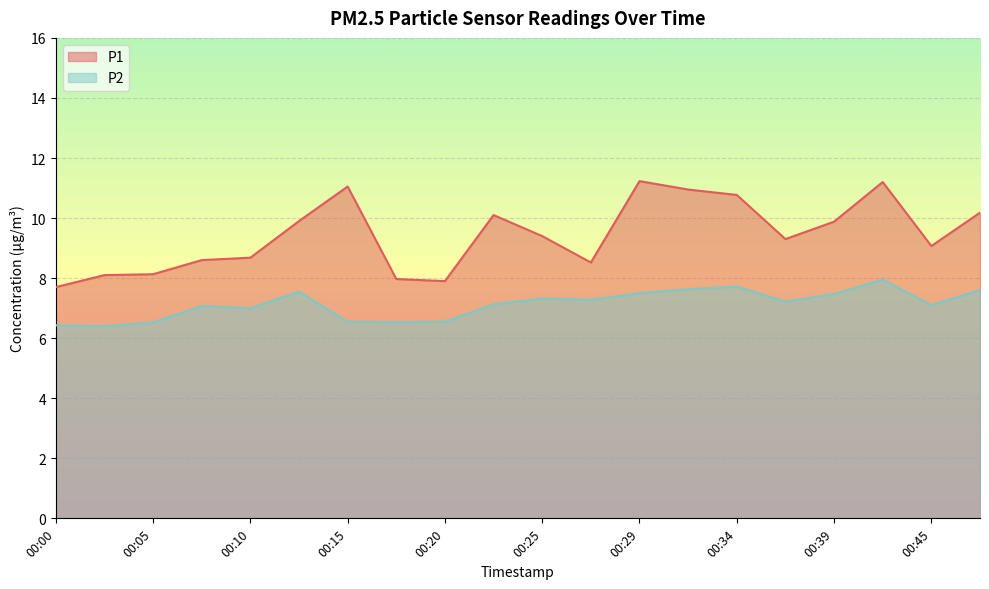

How many interior local peaks does the P1 series have?

4